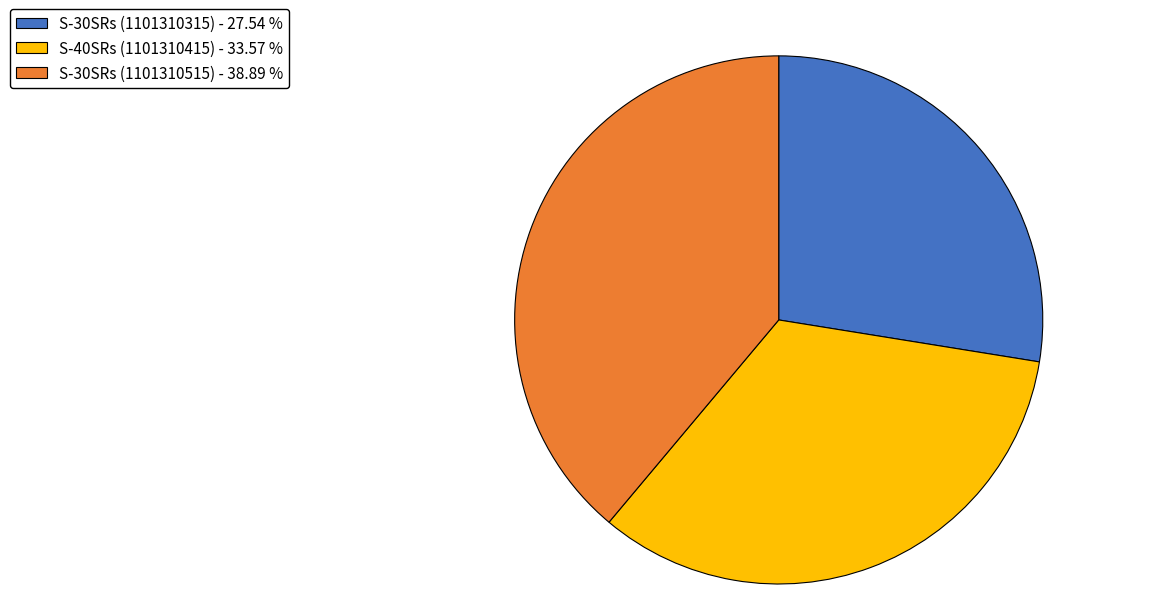

How many segments does this pie chart have?

3